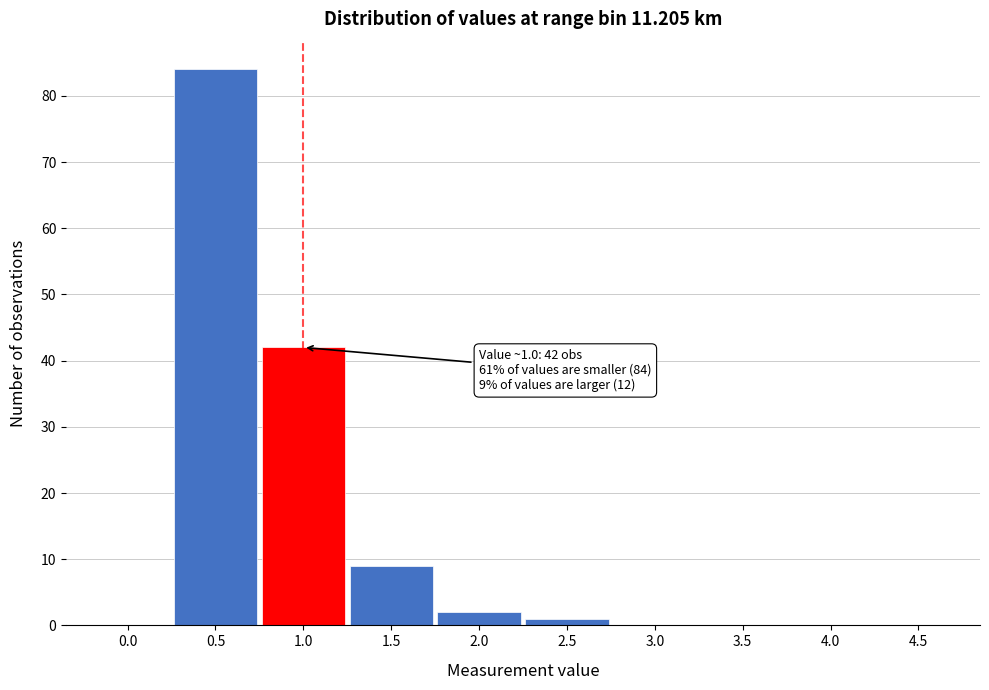

Reading right to left, list all the values displayed in this chart.

4.5=0	4.0=0	3.5=0	3.0=0	2.5=1	2.0=2	1.5=9	1.0=42	0.5=84	0.0=0